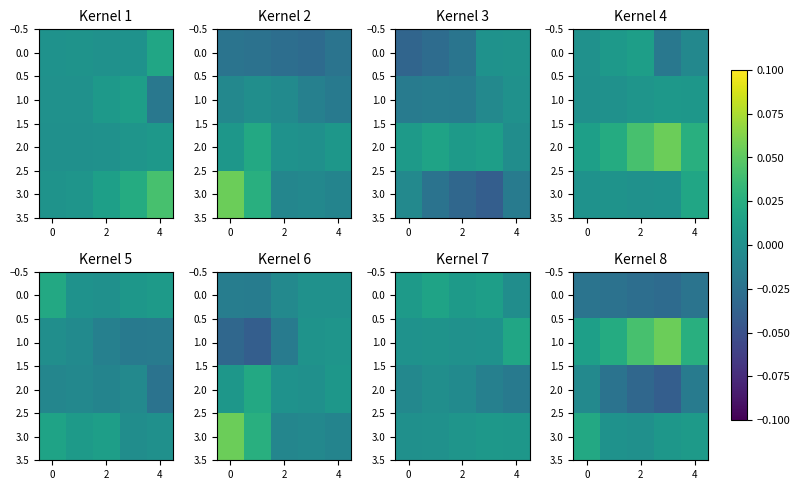

How many positive values does the 3.0 series have?

4